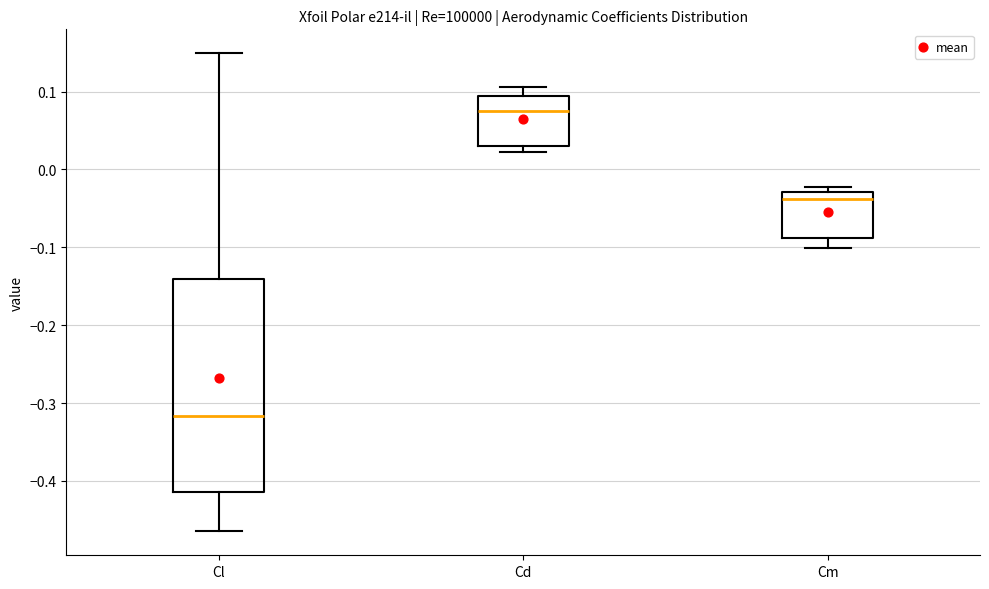

Reading left to right, read every box against the y-axis: the position of its median line, the range the box covers, and the ends of its whiskers. The values are not printed on the chart, so give them approximately, as read against the axis.

Cl: median -0.32, box -0.41 to -0.14, whiskers -0.46 to 0.15
Cd: median 0.07, box 0.03 to 0.09, whiskers 0.02 to 0.11
Cm: median -0.04, box -0.09 to -0.03, whiskers -0.10 to -0.02